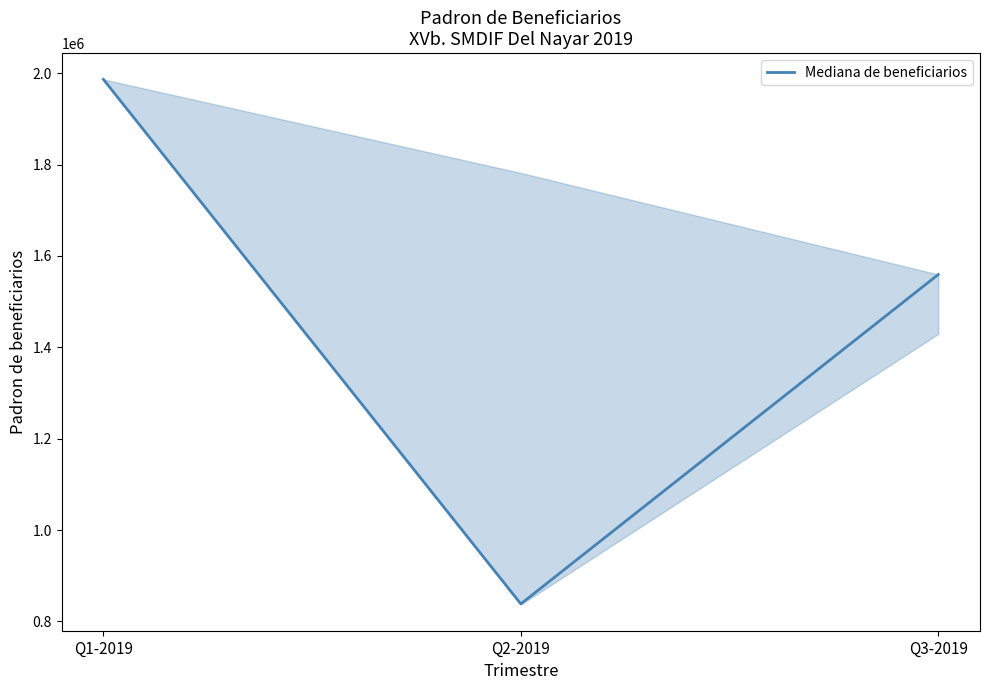

Does the chart have visible grid lines?

No